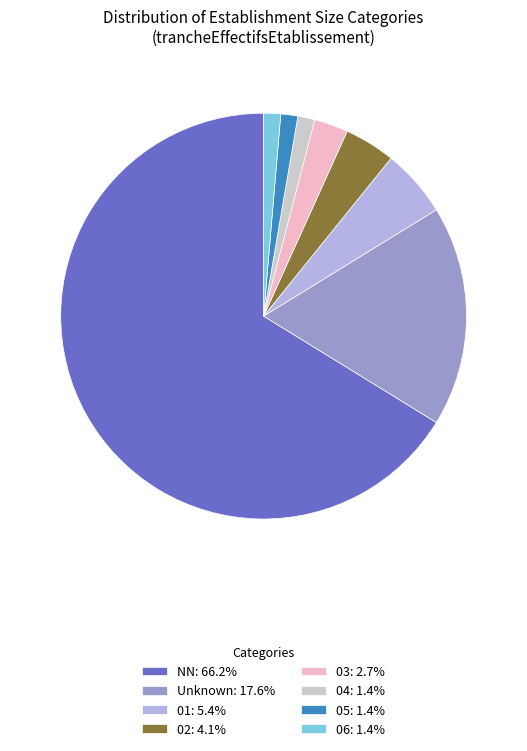

What is the ratio of the value at 04: 1.4% to the value at 06: 1.4%?

1.0